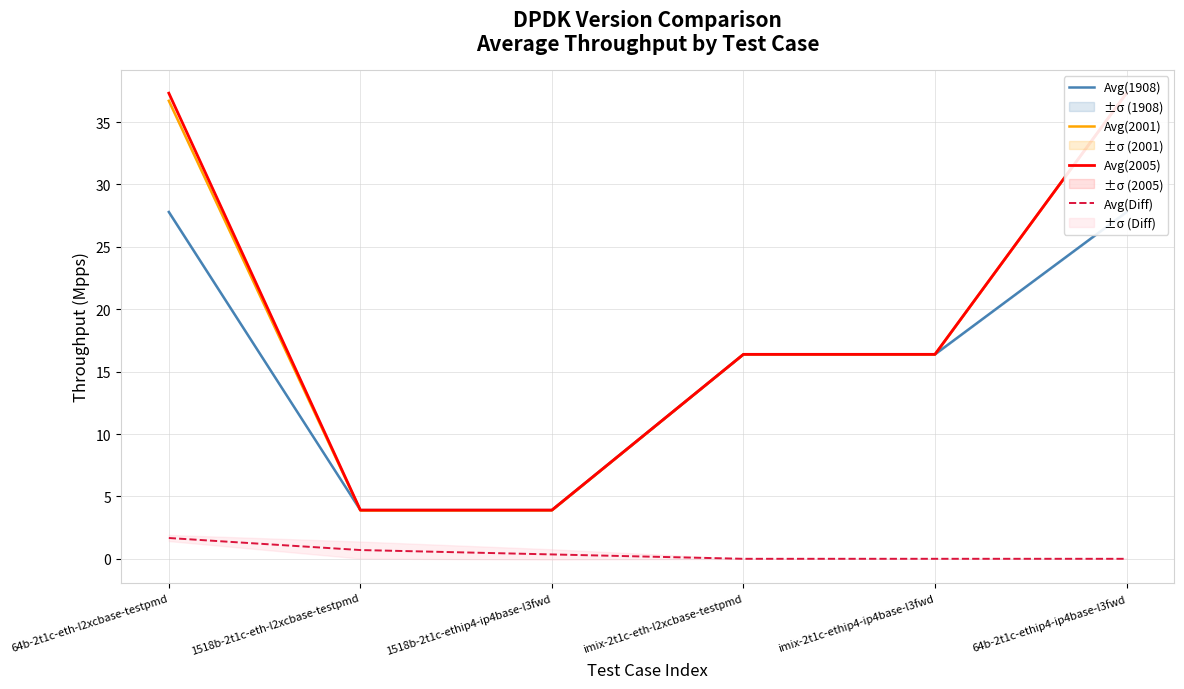

True or false: Avg(1908) and Avg(Diff) intersect in this chart.

False